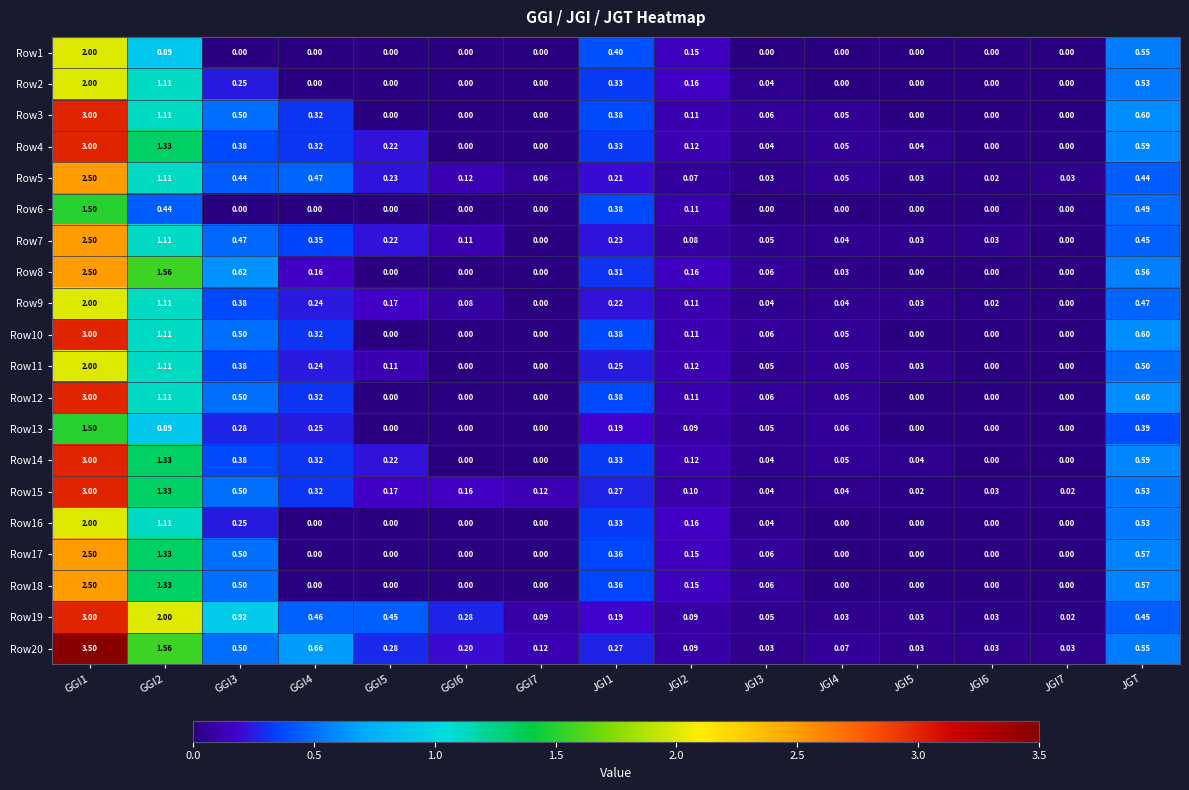

Rank the series at JGT from highest to lowest value.

Row3, Row10, Row12, Row4, Row14, Row17, Row18, Row8, Row1, Row20, Row2, Row16, Row15, Row11, Row6, Row9, Row7, Row19, Row5, Row13